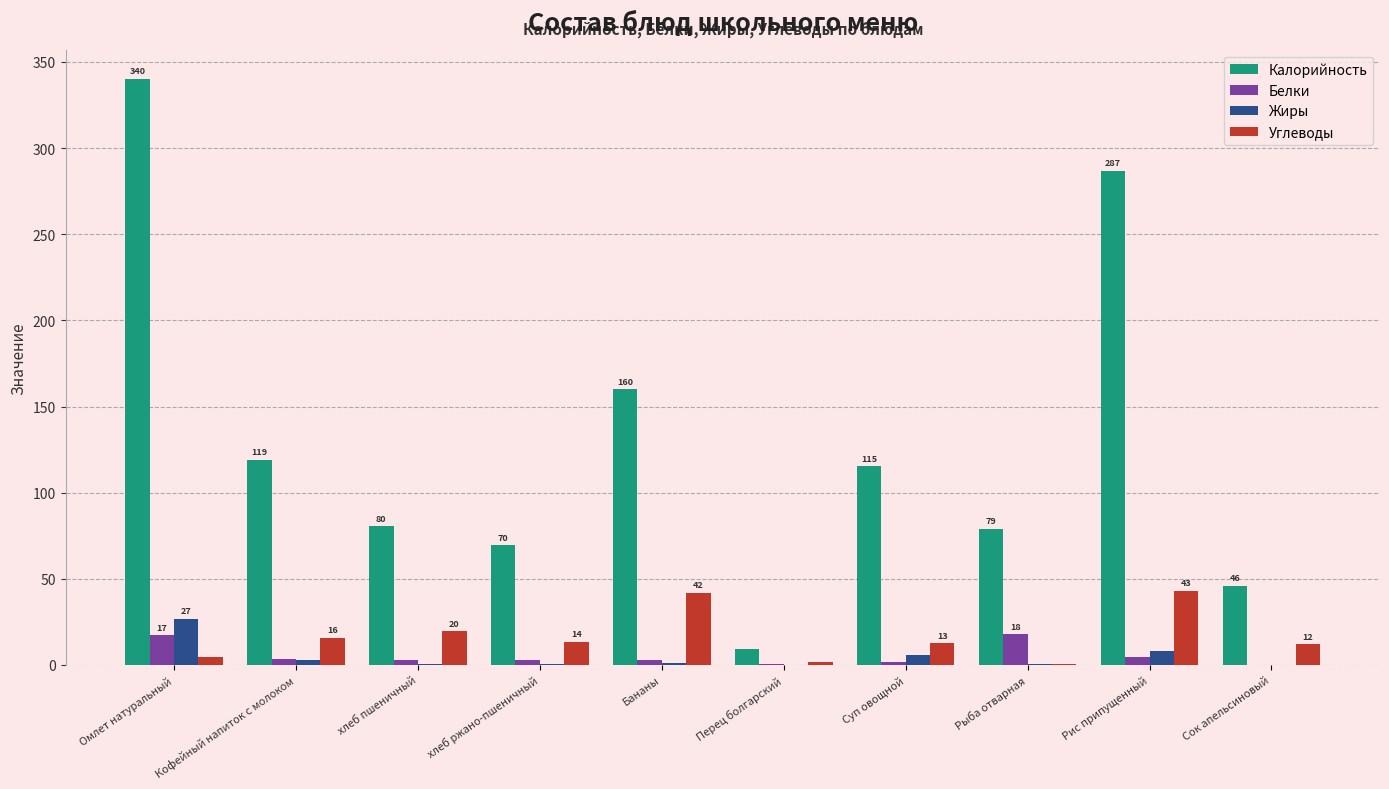

True or false: Жиры has a value of 8.1 at Рис припущенный.

True